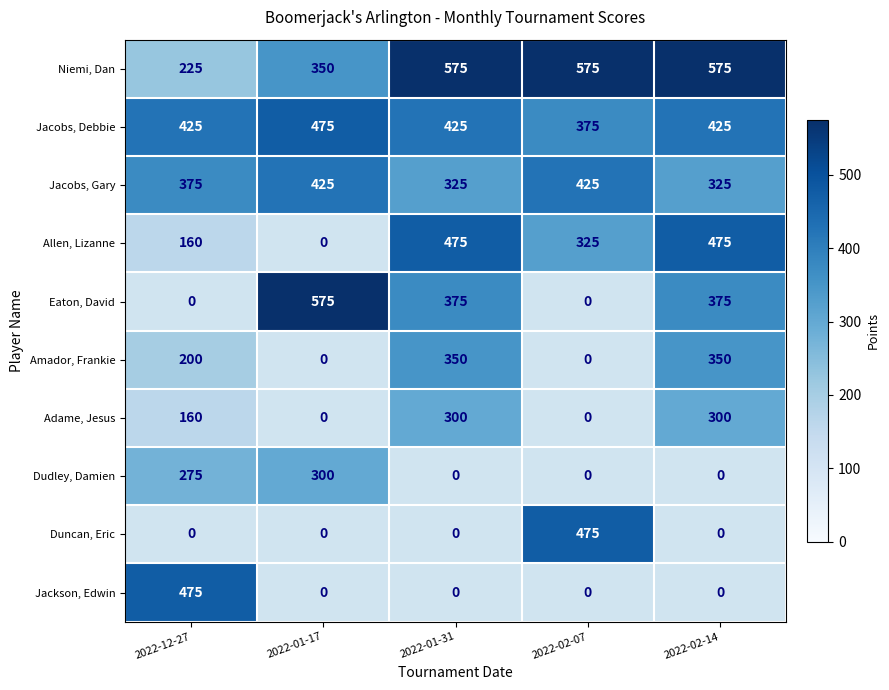

What is the total value across all series at 2022-01-17?

2125